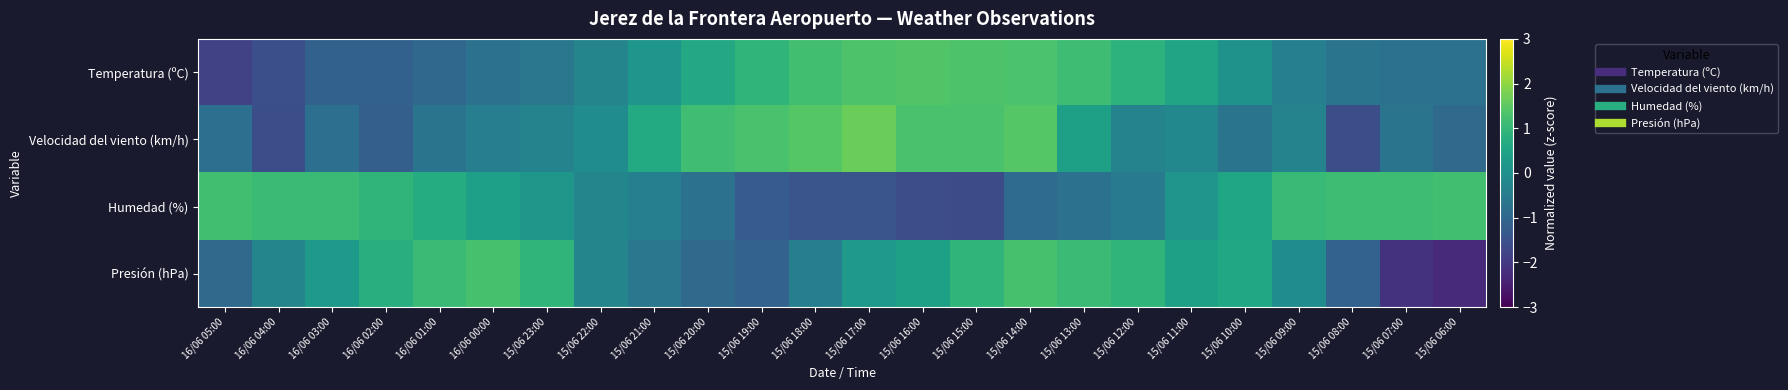

Rank the series by their maximum value, from lowest to highest.

Humedad (%), Presión (hPa), Temperatura (ºC), Velocidad del viento (km/h)